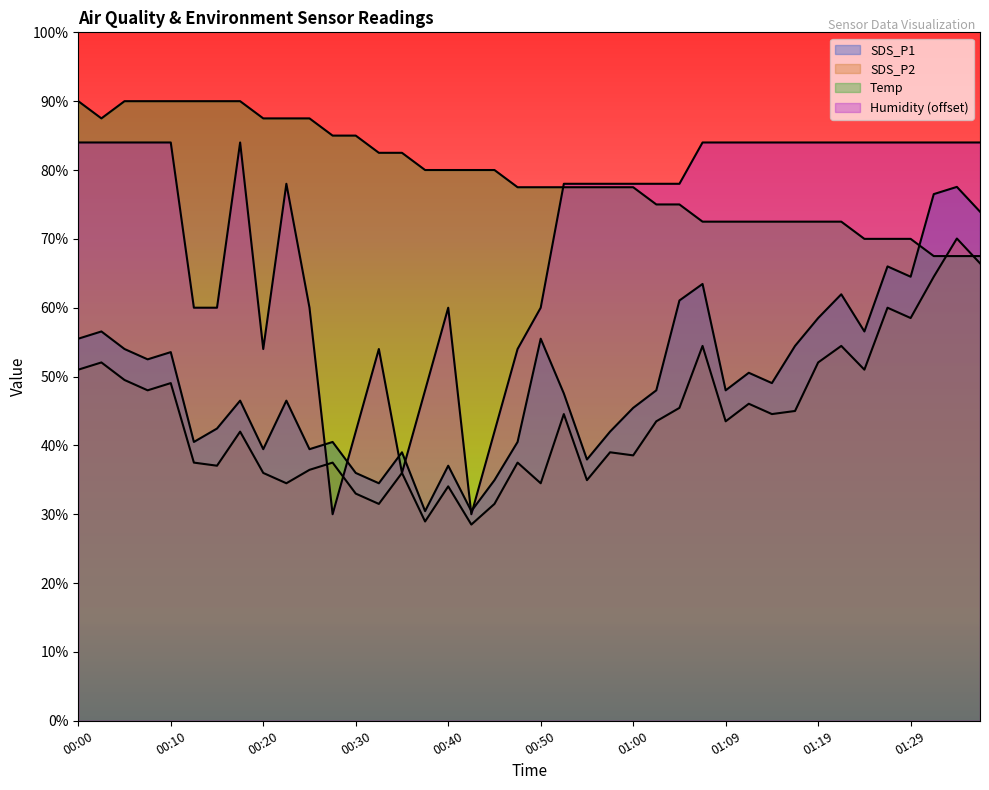

How many lines are shown in the chart?

4